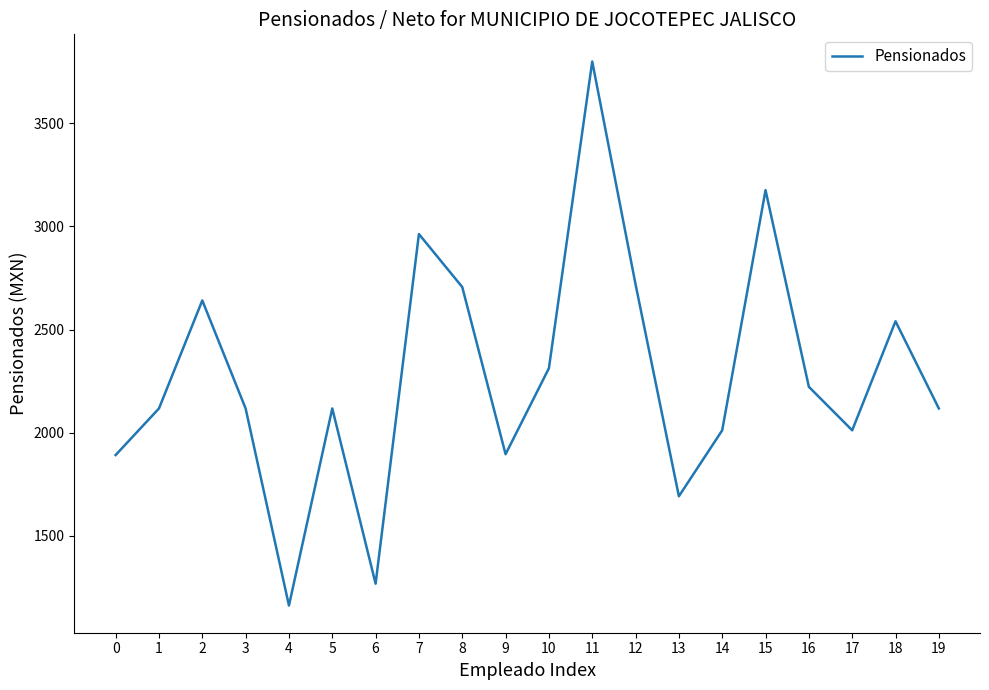

Which has a higher value, 0 or 14?

14